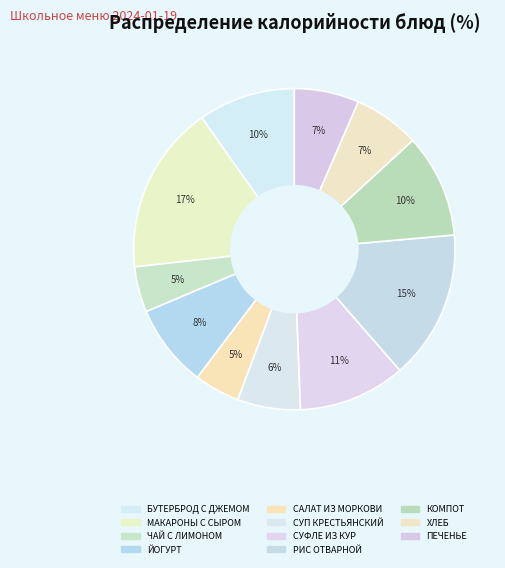

To the nearest percent, what portion does РИС ОТВАРНОЙ represent?

15%